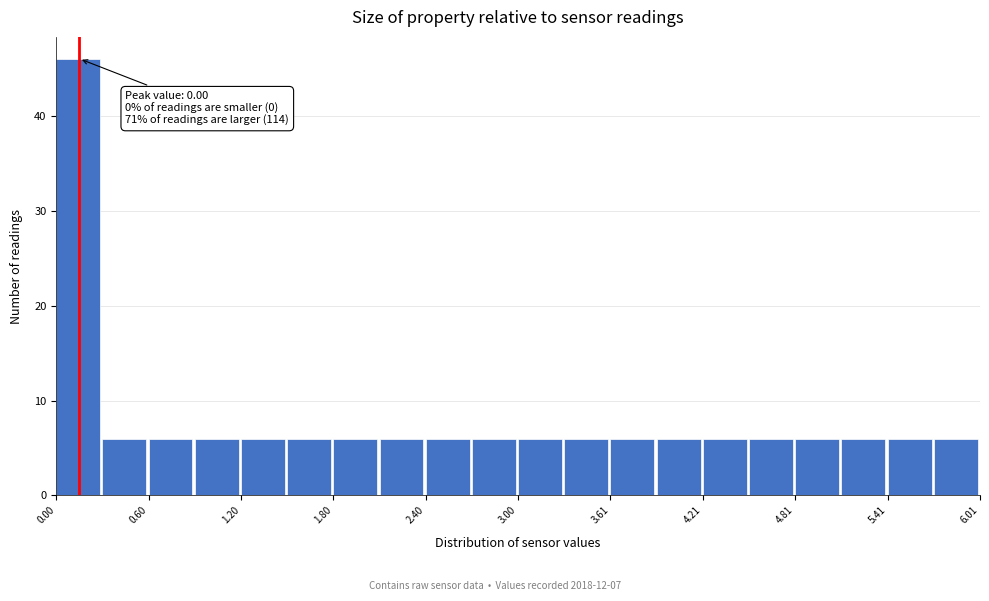

Read against the x-axis, roughly where is the centre of the tallest bar?

0.1